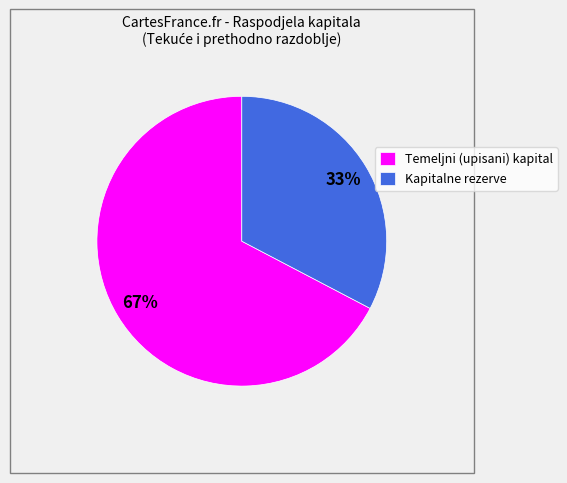

Which has a higher value, Temeljni (upisani) kapital or Kapitalne rezerve?

Temeljni (upisani) kapital